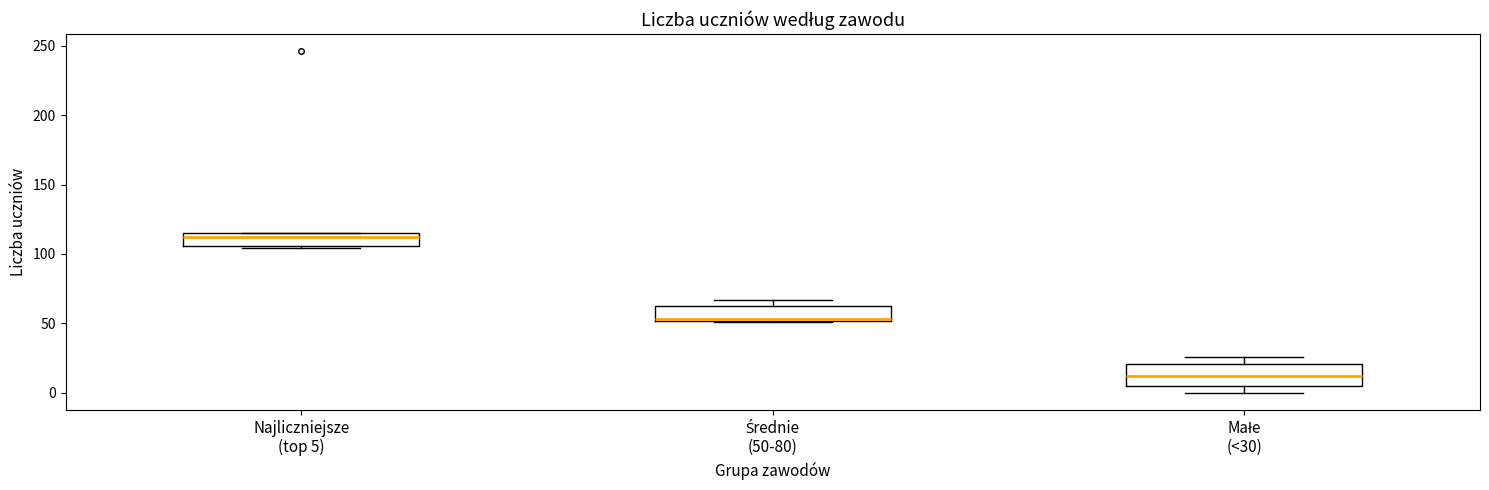

Which box's median line is the lowest?

Małe (<30)